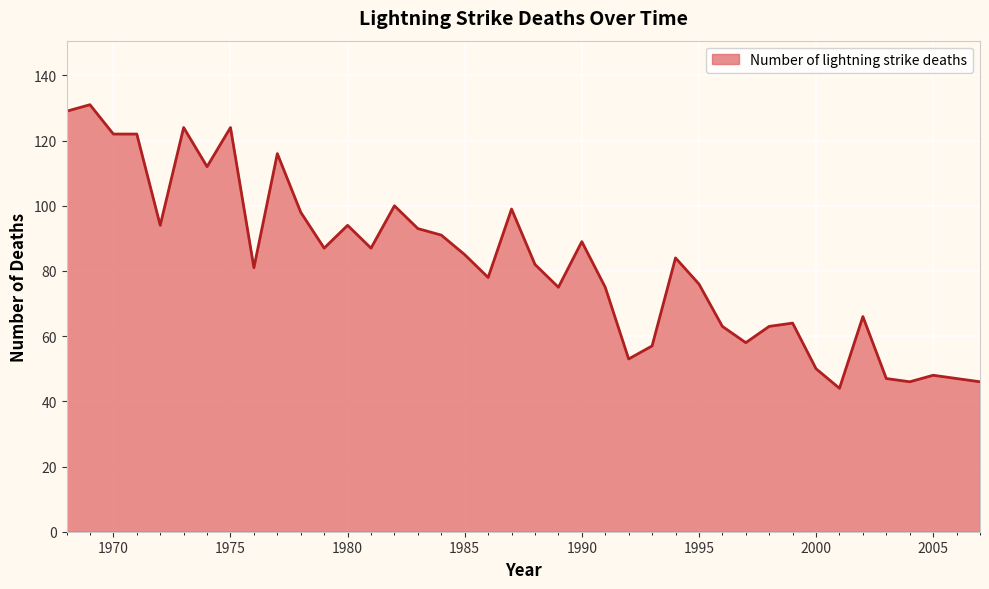

What is the minimum value shown in the chart?

44